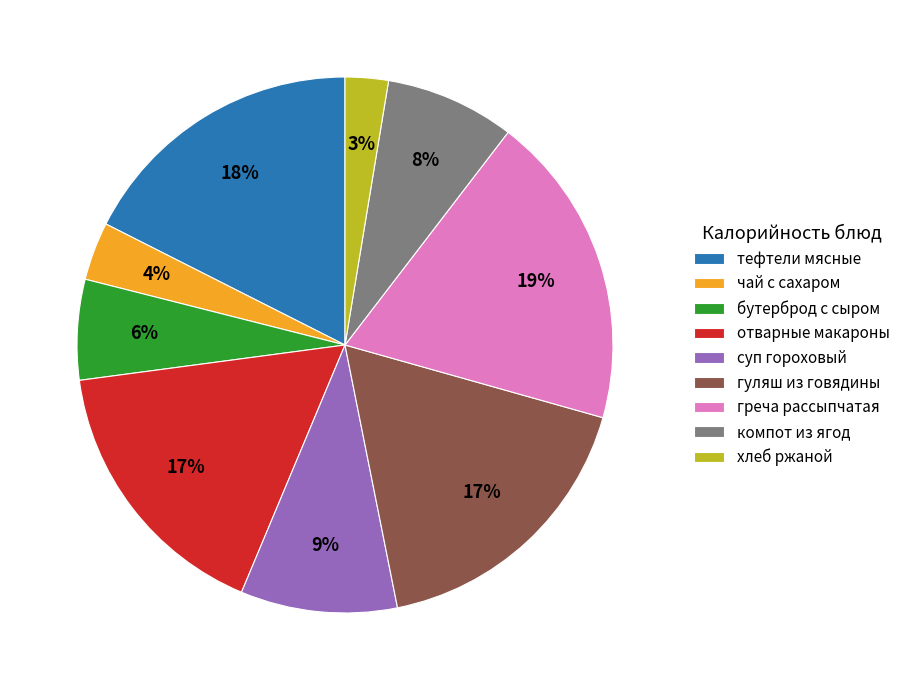

Combined, do отварные макароны and компот из ягод account for over 50%?

No